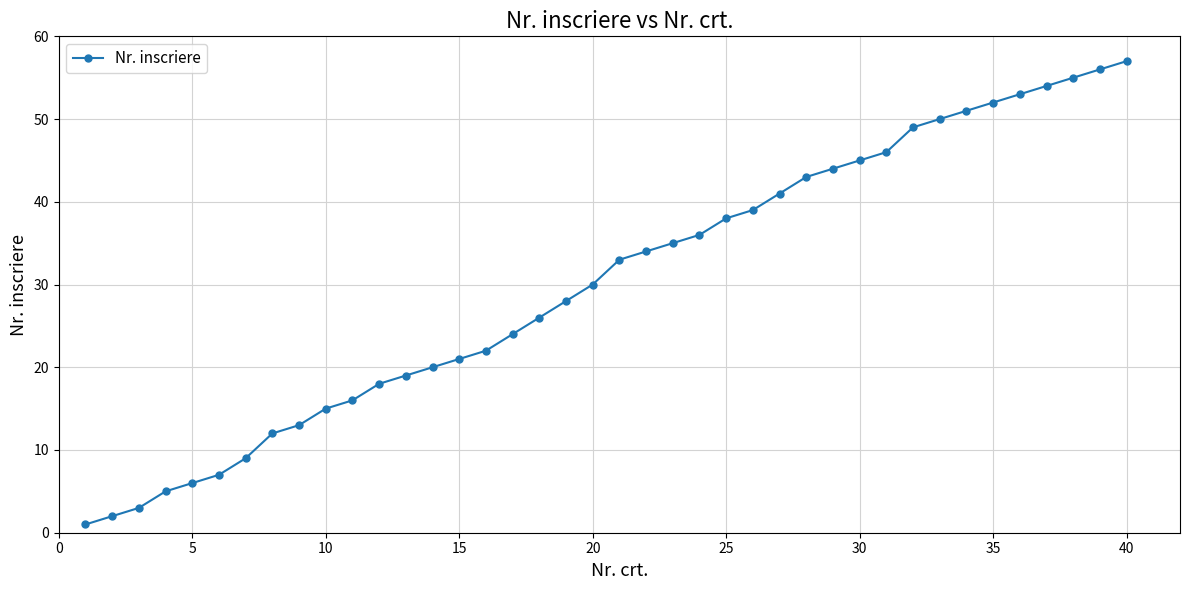

What is the difference between the maximum and second lowest values?

55